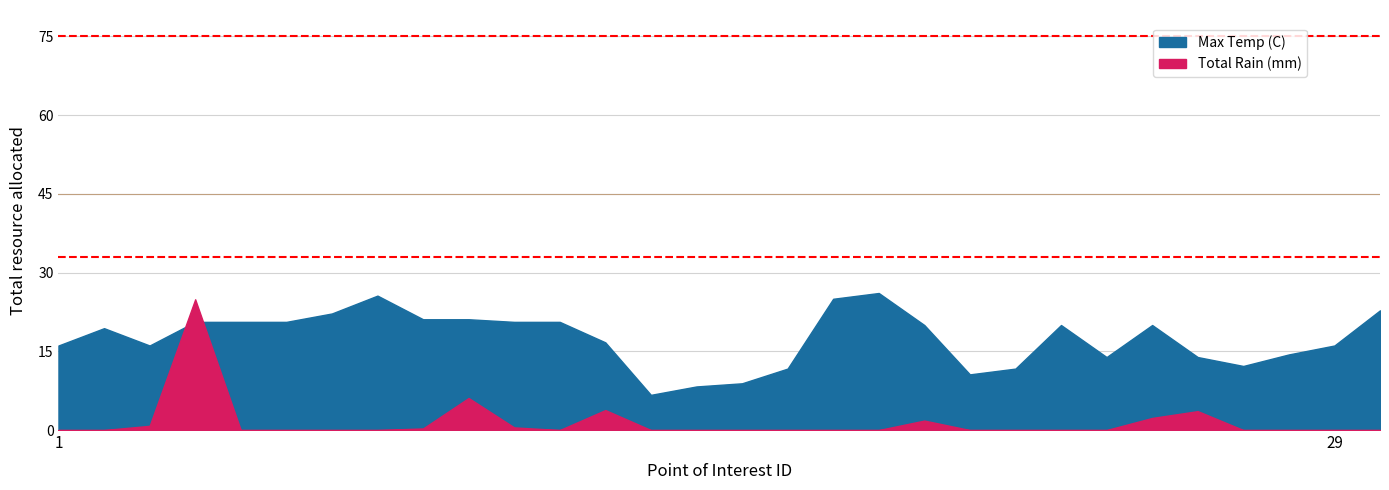

Reading left to right, transcribe all the data shown in this chart.

Max Temp (C): 1=16.1	2=19.4	3=16.1	4=20.6	5=20.6	6=20.6	7=22.2	8=25.6	9=21.1	10=21.1	11=20.6	12=20.6	13=16.7	14=6.7	15=8.3	16=8.9	17=11.7	18=25.0	19=26.1	20=20.0	21=10.6	22=11.7	23=20.0	24=13.9	25=20.0	26=13.9	27=12.2	28=14.4	29=16.1	30=22.8
Total Rain (mm): 1=0.0	2=0.0	3=0.8	4=24.9	5=0.0	6=0.0	7=0.0	8=0.0	9=0.3	10=6.1	11=0.5	12=0.0	13=3.8	14=0.0	15=0.0	16=0.0	17=0.0	18=0.0	19=0.0	20=1.8	21=0.0	22=0.0	23=0.0	24=0.0	25=2.3	26=3.6	27=0.0	28=0.0	29=0.0	30=0.0